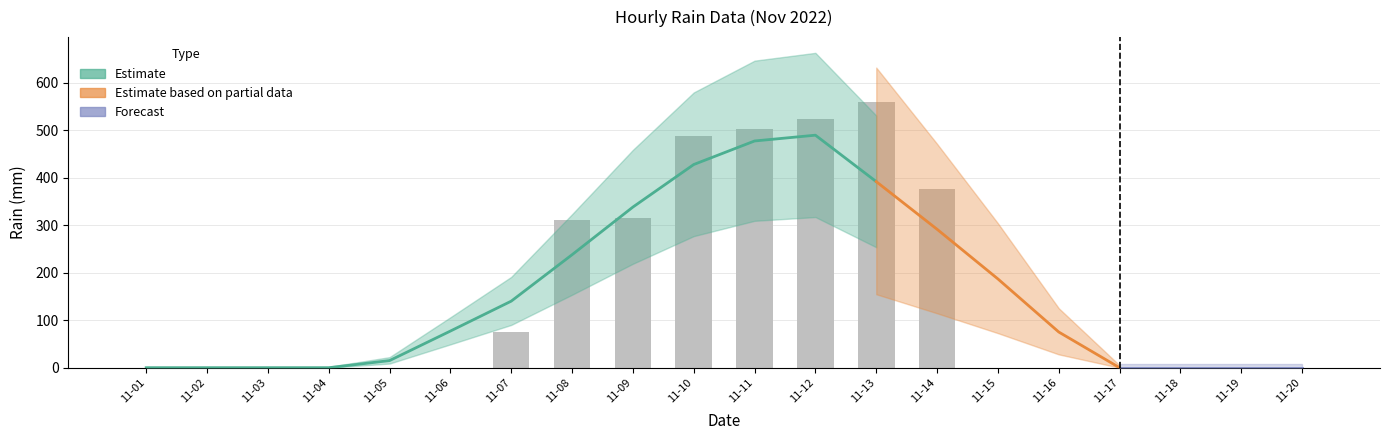

What is the change in value from 11-11 to 11-16?

-502